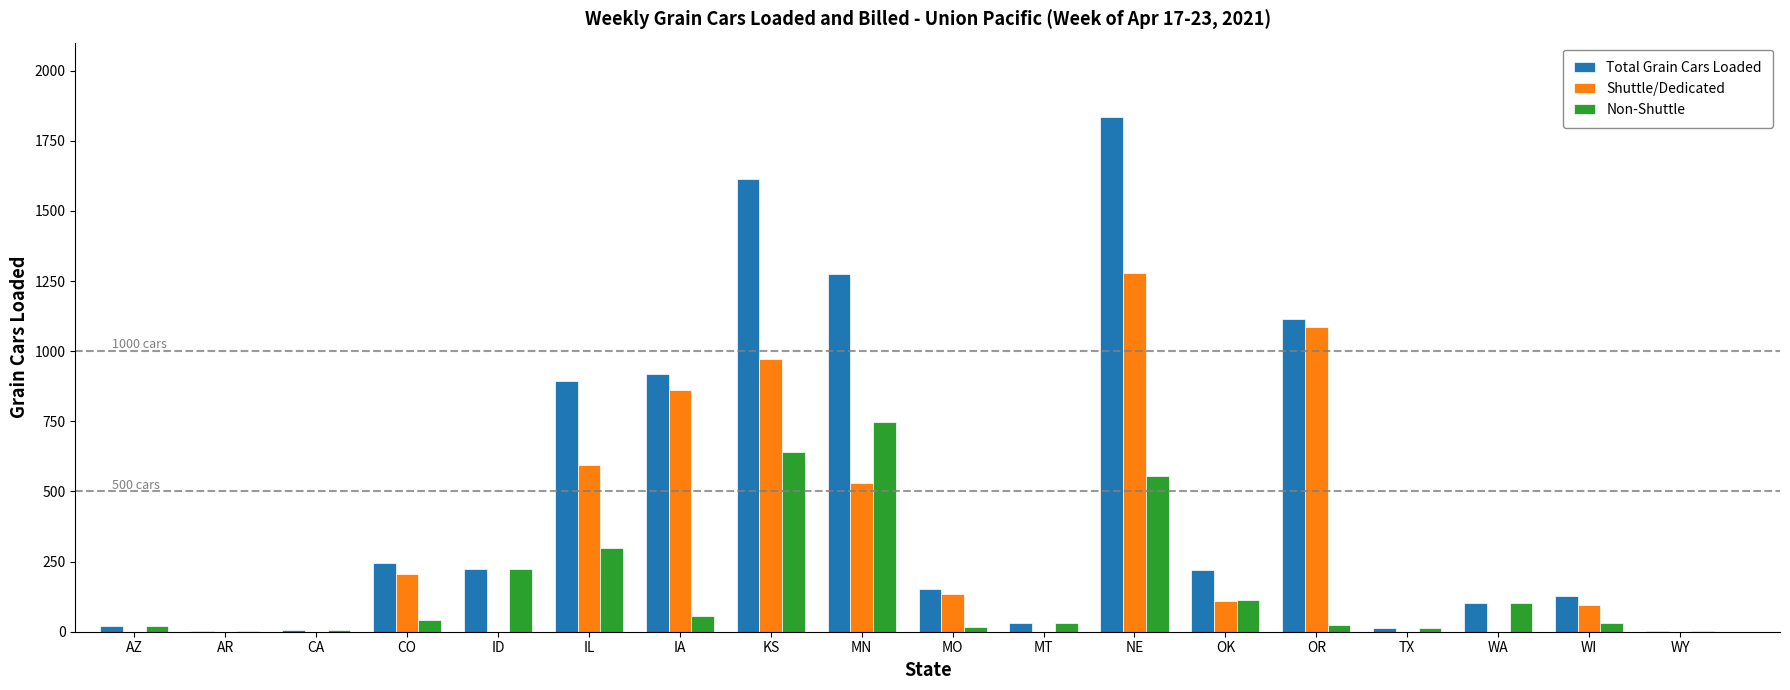

Count the number of data series in this chart.

3